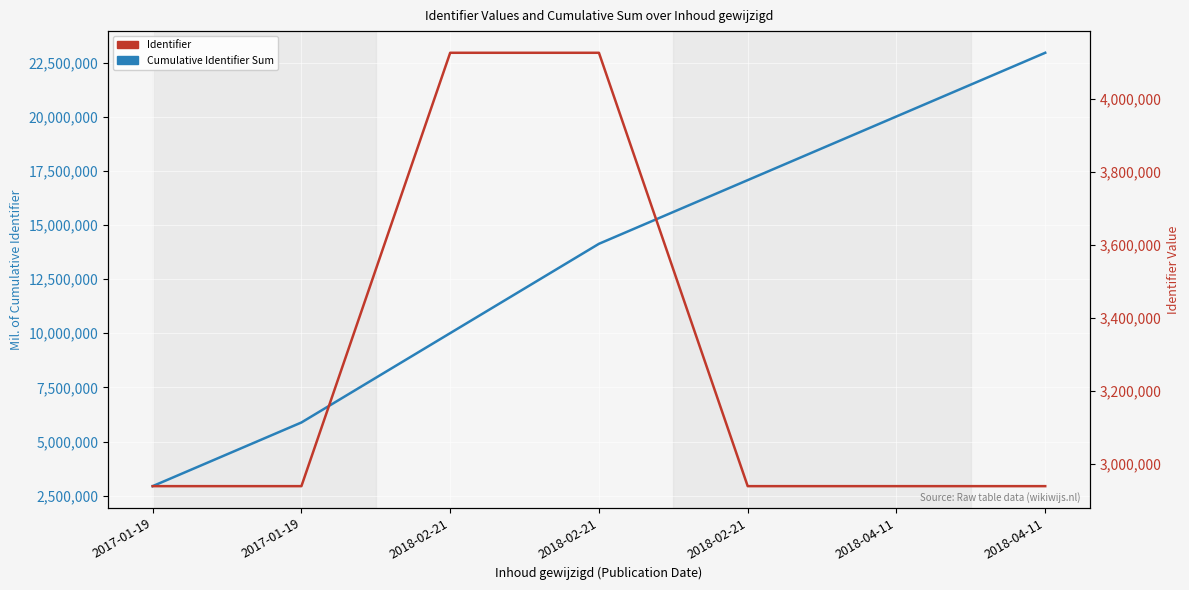

What is the label of the 5th point from the right?

2018-02-21